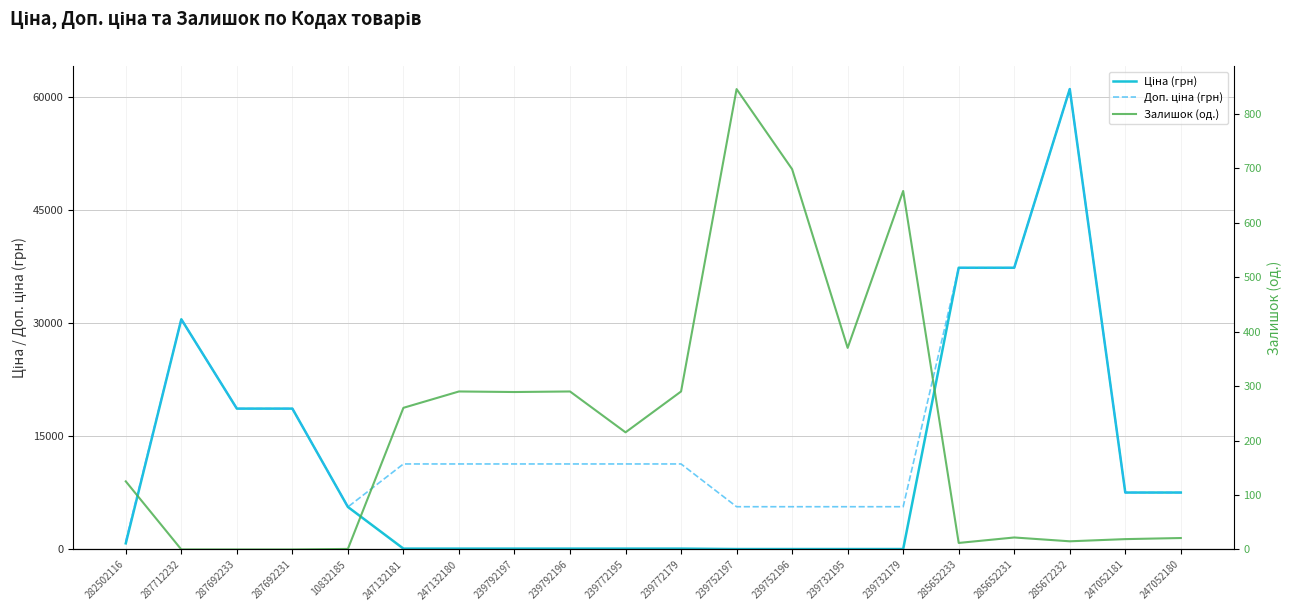

Is the value of Залишок (од.) at 247052181 greater than the value of Доп. ціна (грн) at 239732195?

No